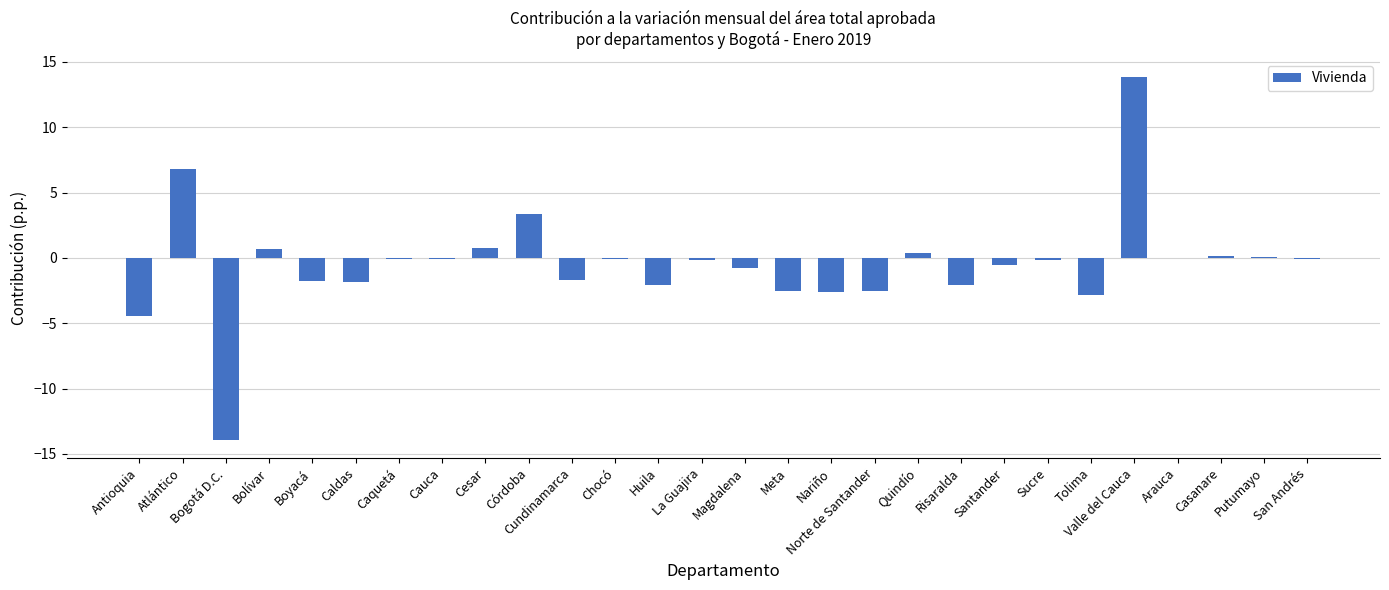

Which has a higher value, Santander or Boyacá?

Santander